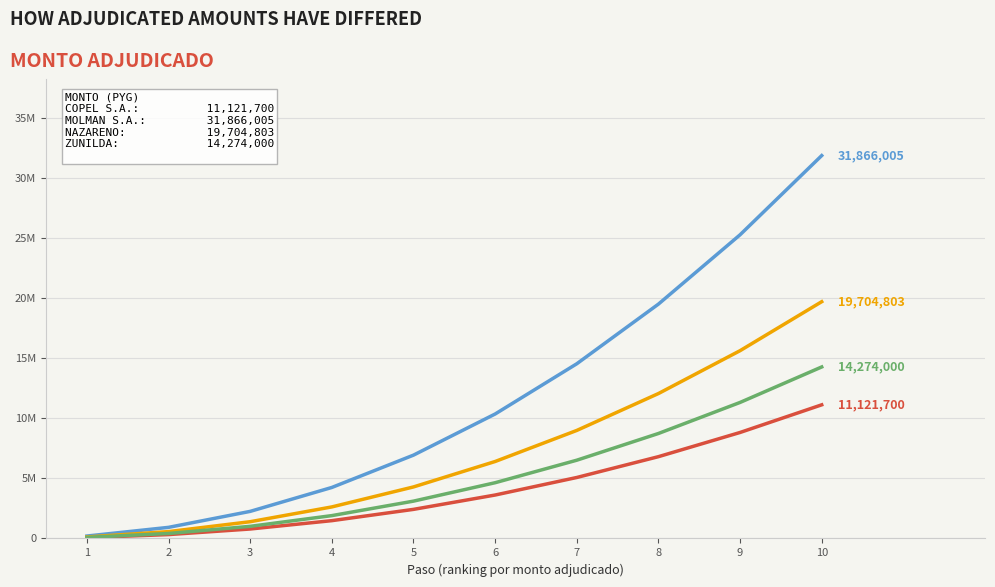

Does the chart have visible grid lines?

Yes